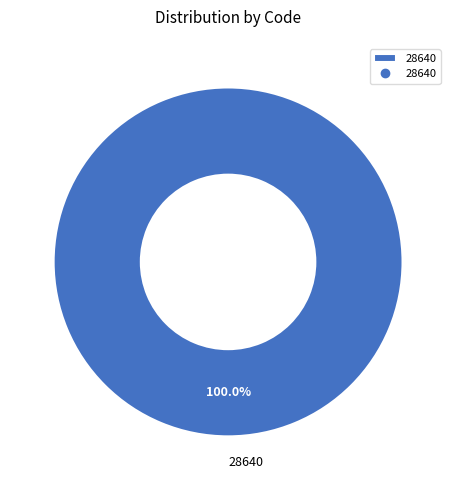

Does any single category account for the majority?

Yes